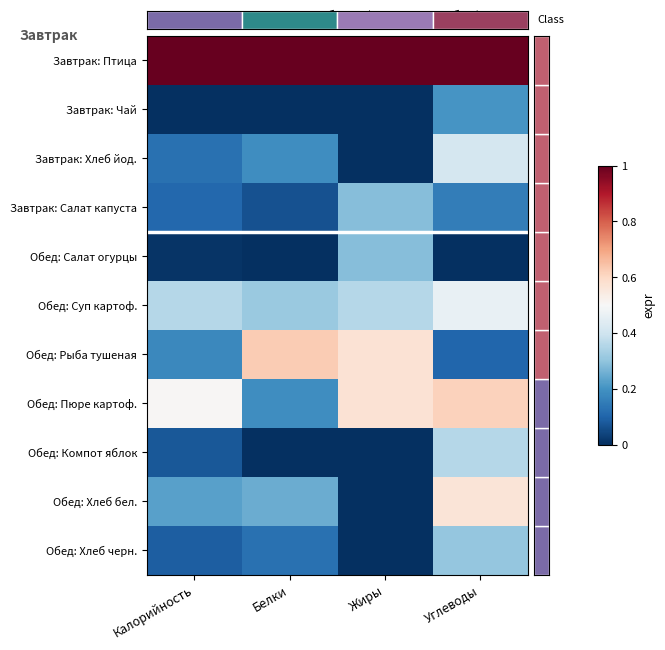

Which has a higher value, Калорийность or Белки?

Калорийность